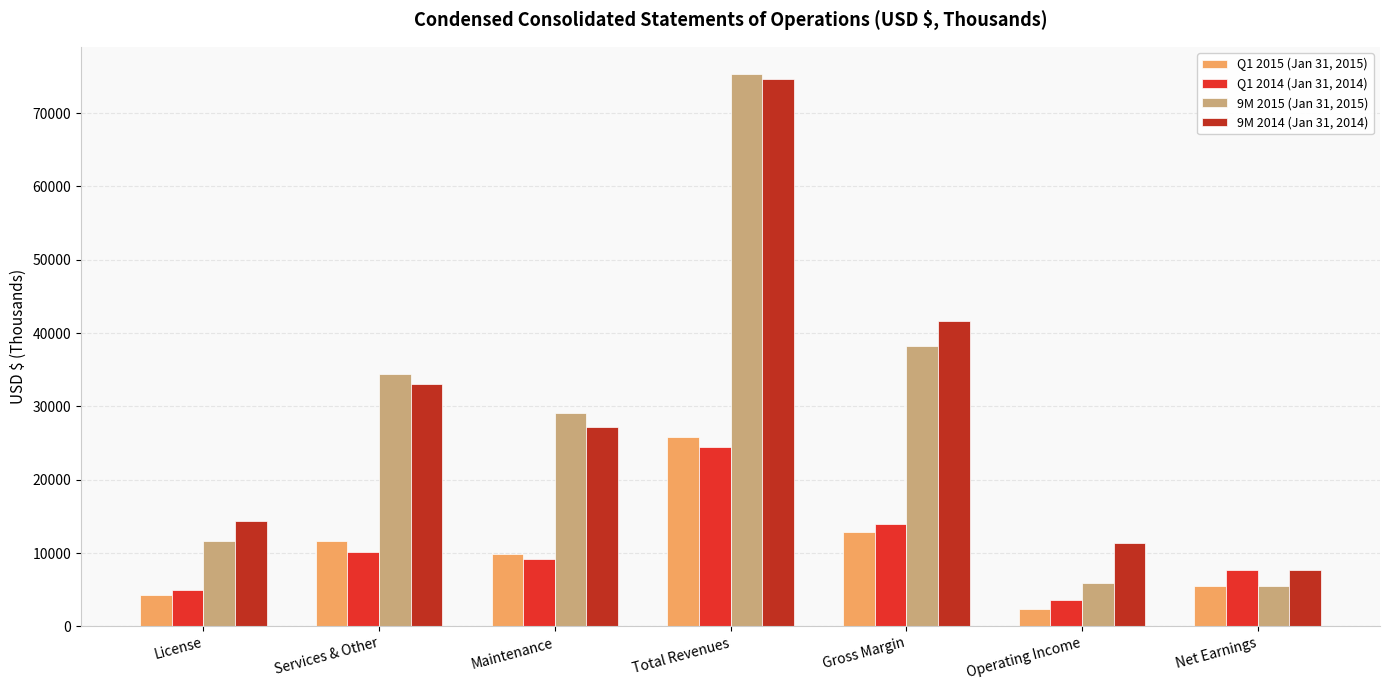

Does the chart contain any negative values?

No